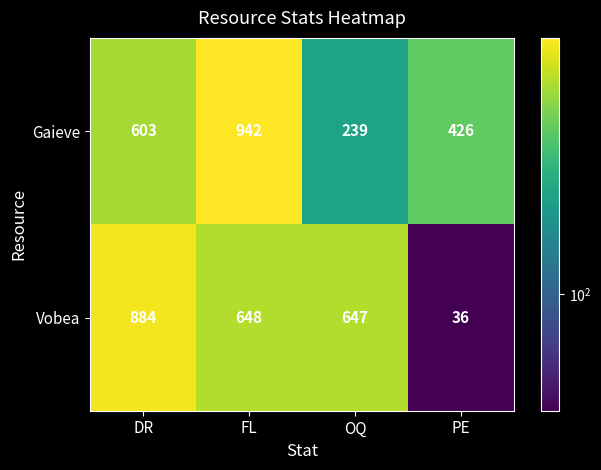

Which series has the largest range (max minus min)?

Vobea